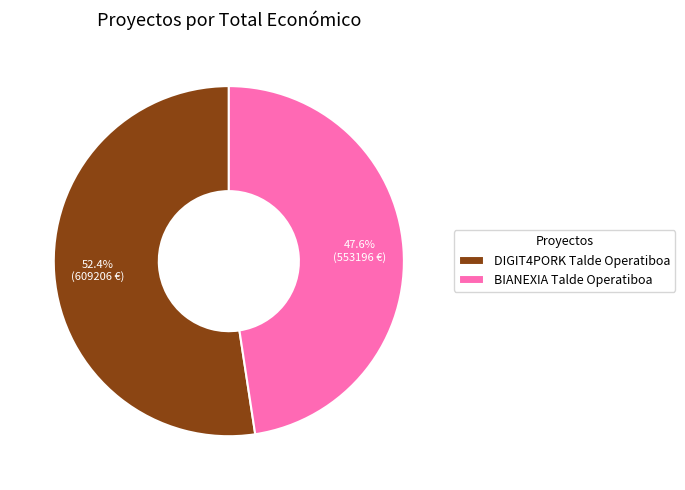

What percentage is NOT represented by BIANEXIA Talde Operatiboa?

52.4%